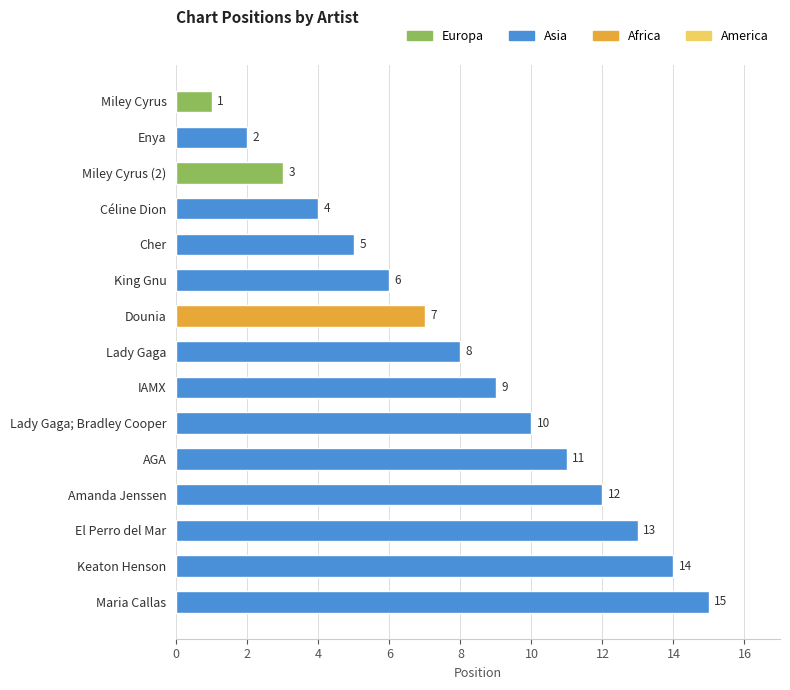

List the labels in order of value, smallest first.

Miley Cyrus, Enya, Miley Cyrus (2), Céline Dion, Cher, King Gnu, Dounia, Lady Gaga, IAMX, Lady Gaga; Bradley Cooper, AGA, Amanda Jenssen, El Perro del Mar, Keaton Henson, Maria Callas